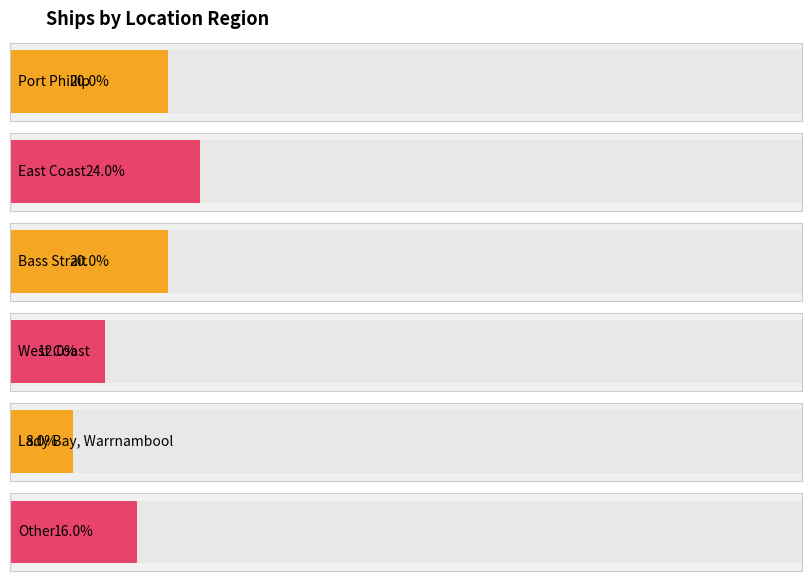

List the labels in order of value, largest first.

East Coast, Port Phillip, Bass Strait, Other, West Coast, Lady Bay, Warrnambool